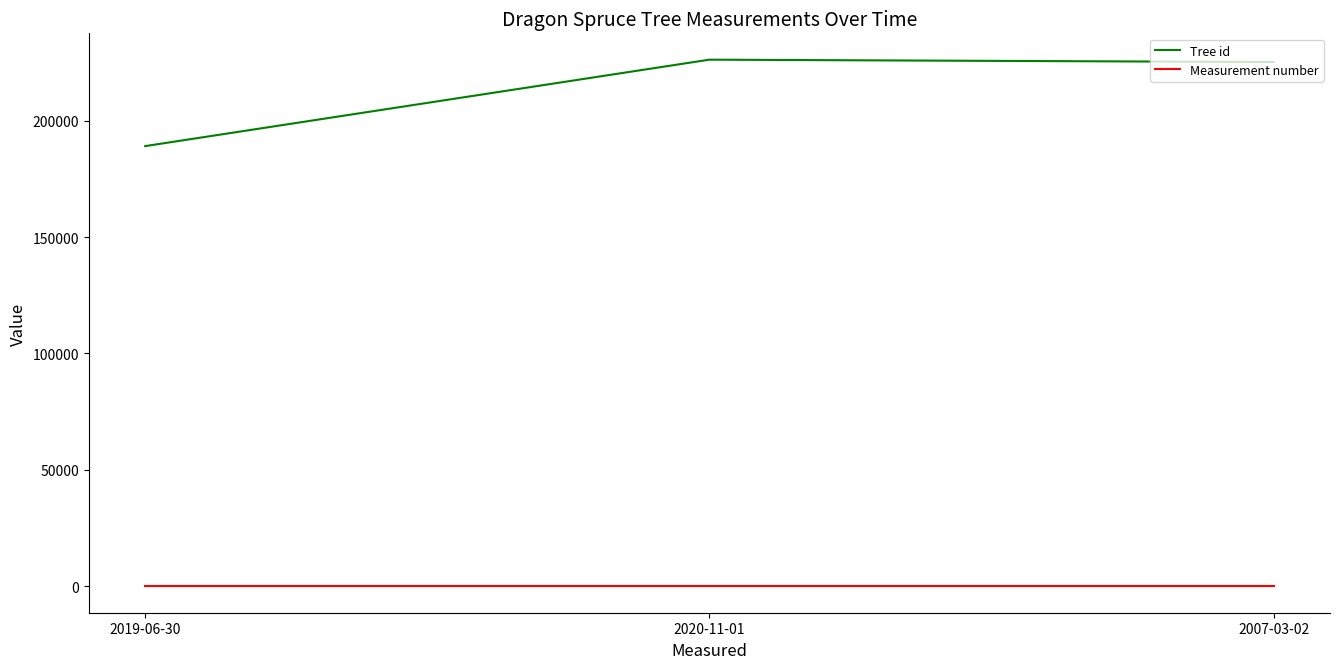

The Measurement number series shows 1 at 2019-06-30. True or false?

True